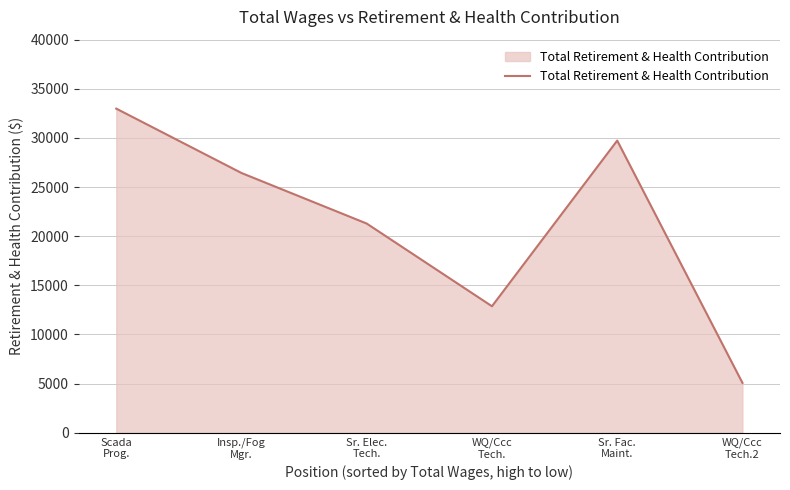

What position from the right is Sr. Fac.
Maint.?

2